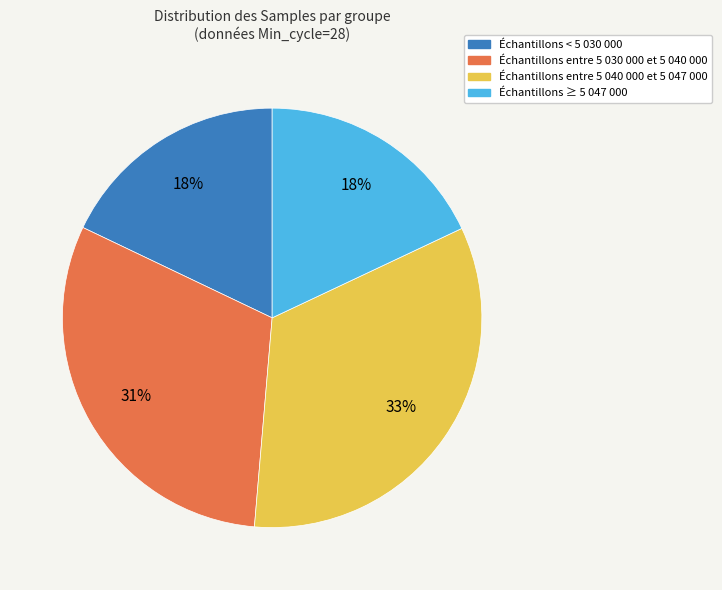

To the nearest percent, what is the average slice percentage?

25%